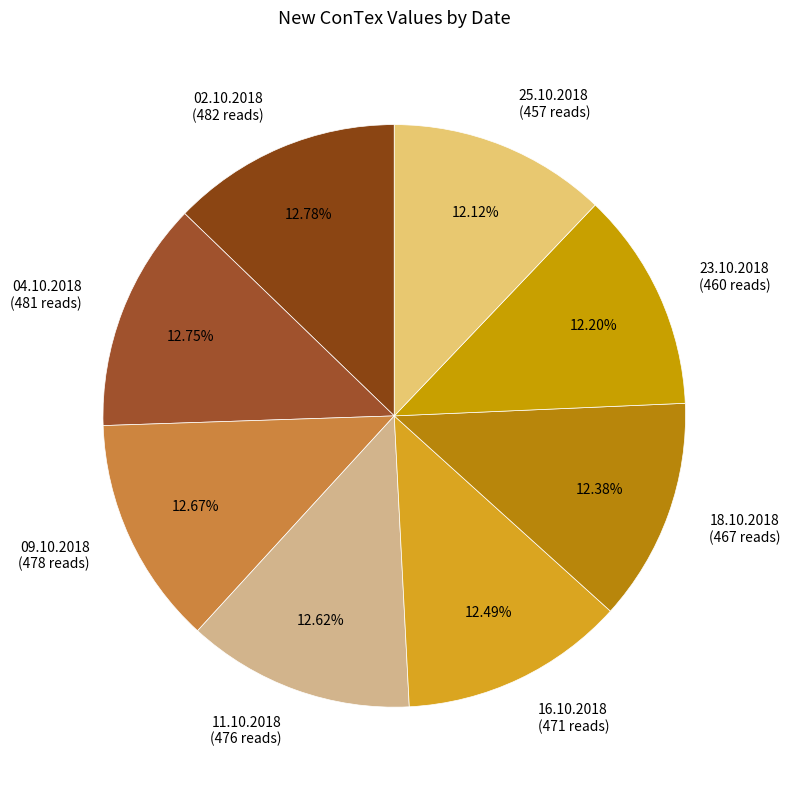

How many segments does this pie chart have?

8